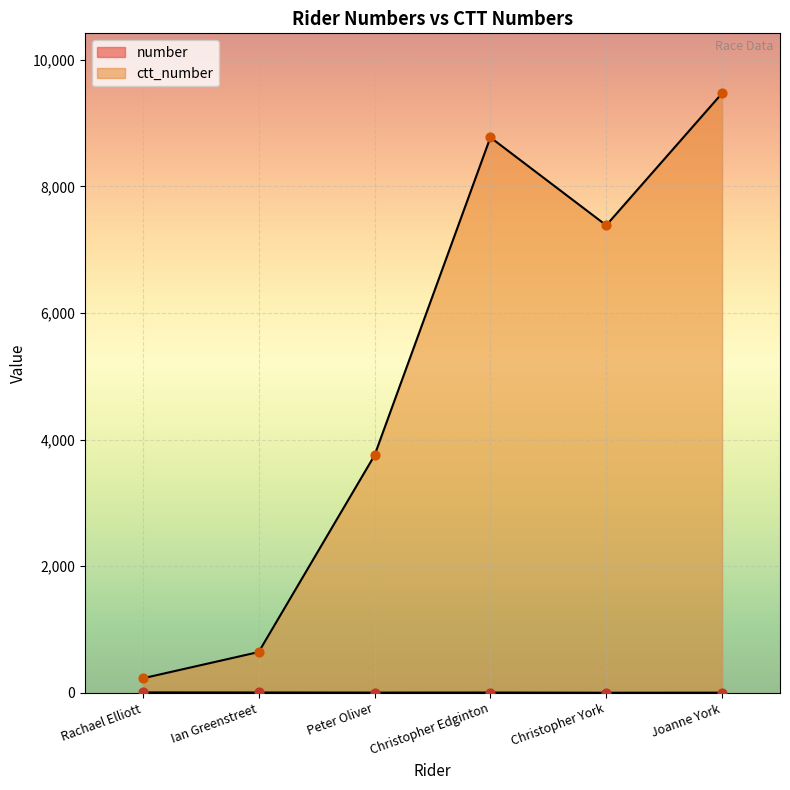

Is the value of number at Rachael Elliott greater than the value of ctt_number at Ian Greenstreet?

No